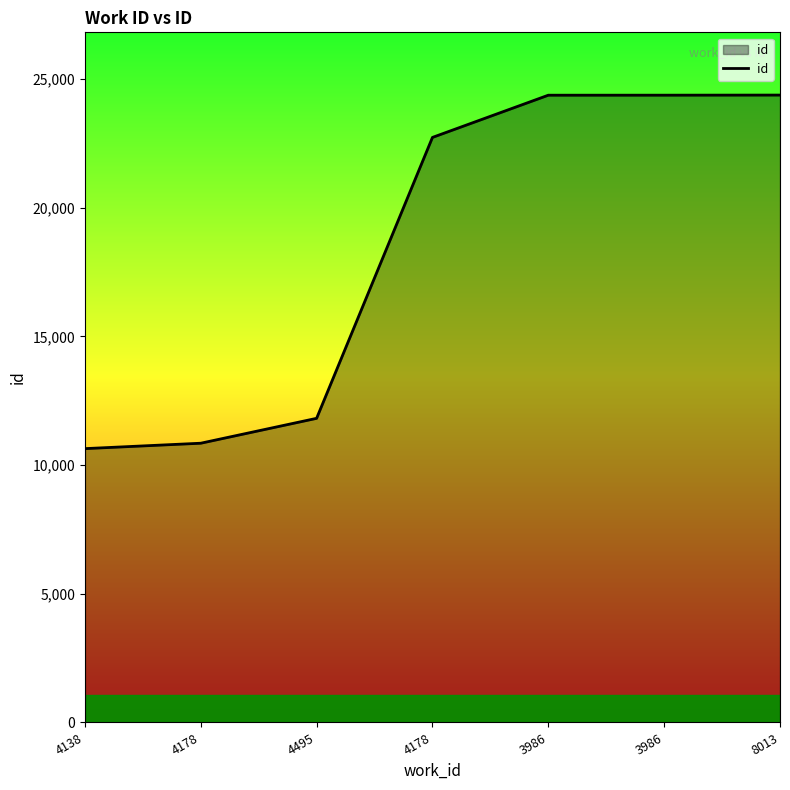

How many lines are shown in the chart?

1